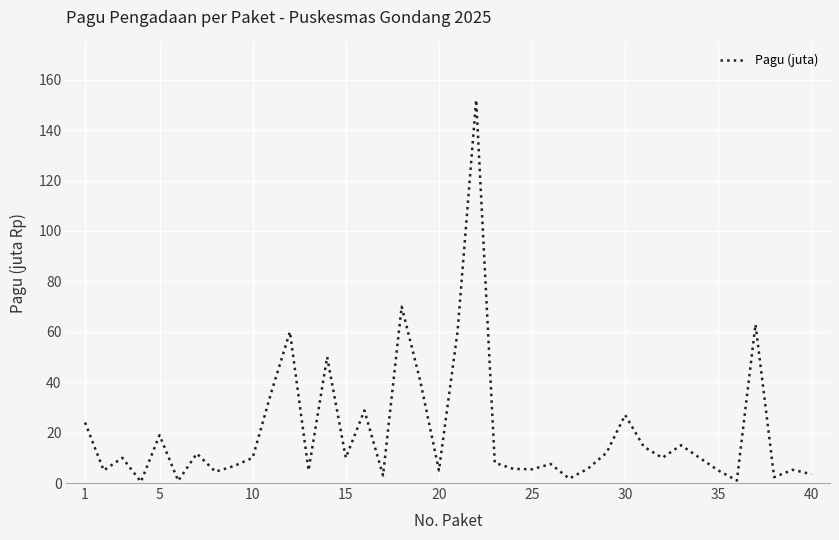

What is the maximum value shown in the chart?

152.0